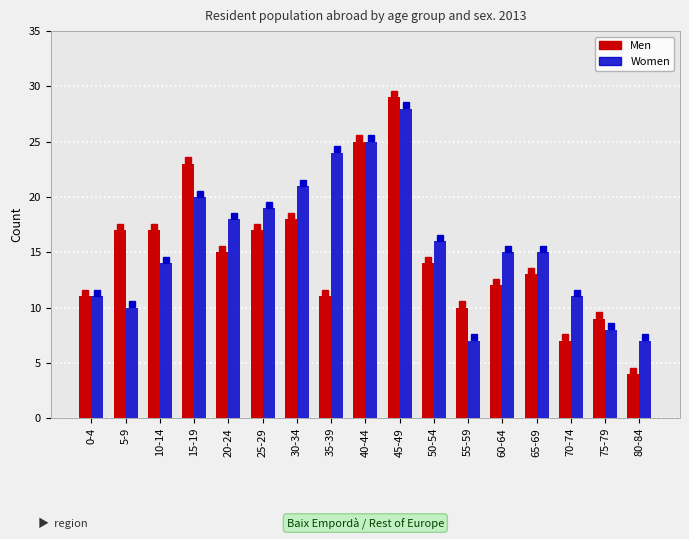

What is the spread (max minus min) of values at 55-59?

3